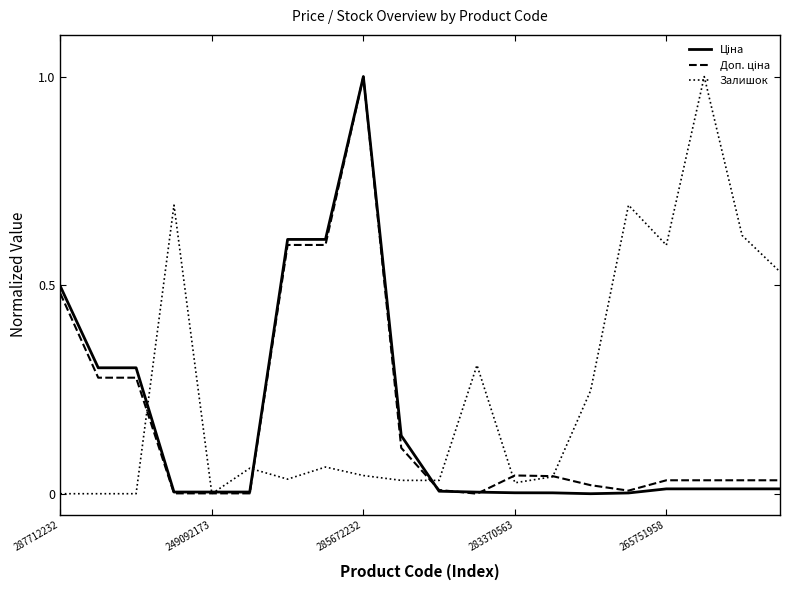

Which series has the largest total across all categories?

Залишок